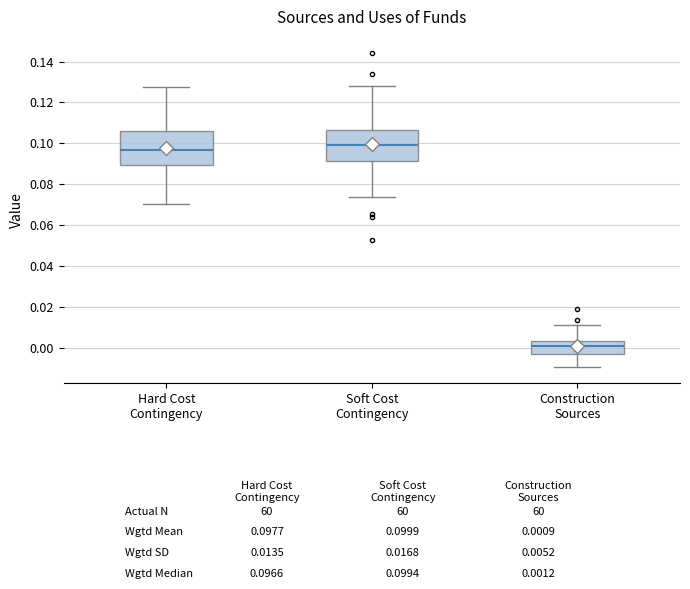

Which box's median line is the lowest?

Construction Sources